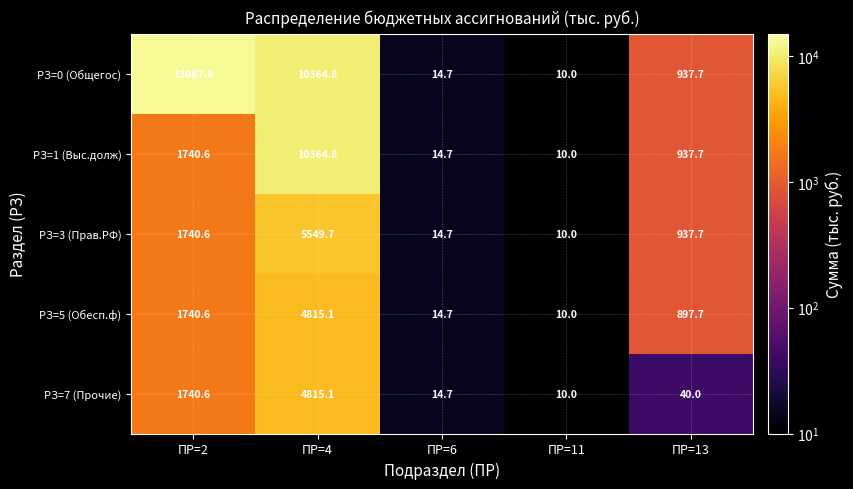

What is the difference between the maximum and minimum values in the РЗ=0 (Общегос) series?

13057.8